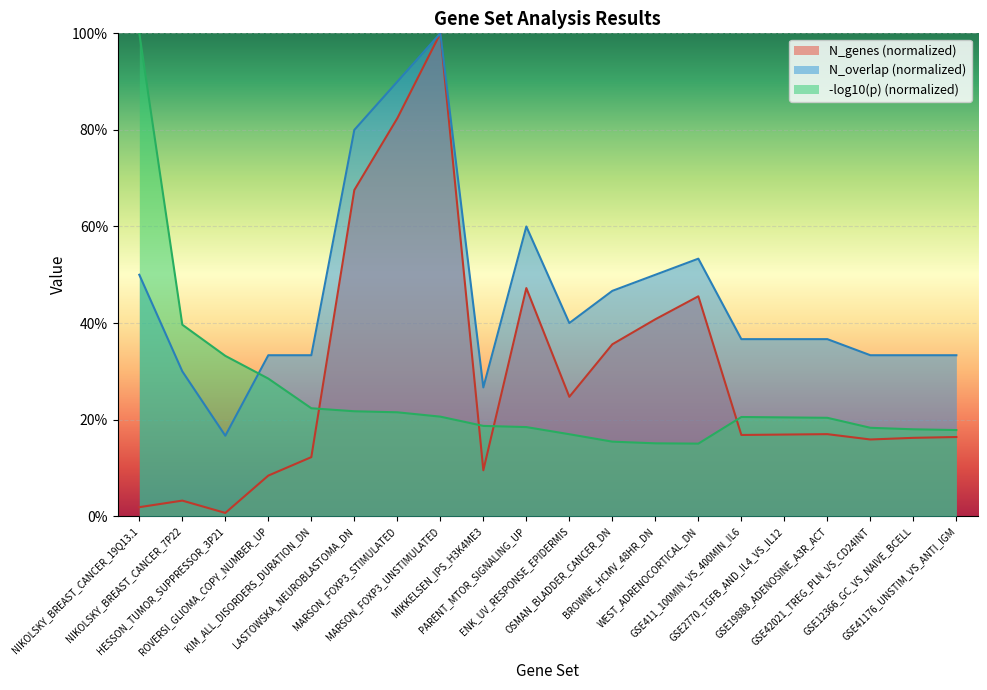

Which has a higher value, OSMAN_BLADDER_CANCER_DN or BROWNE_HCMV_48HR_DN?

BROWNE_HCMV_48HR_DN